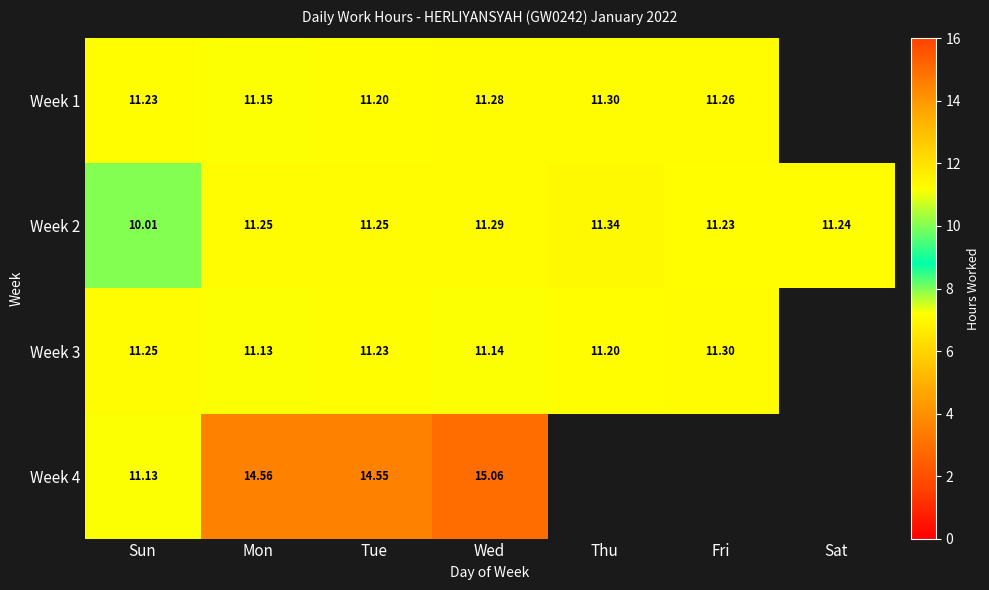

Is the value of Week 3 at Tue greater than the value of Week 1 at Thu?

No